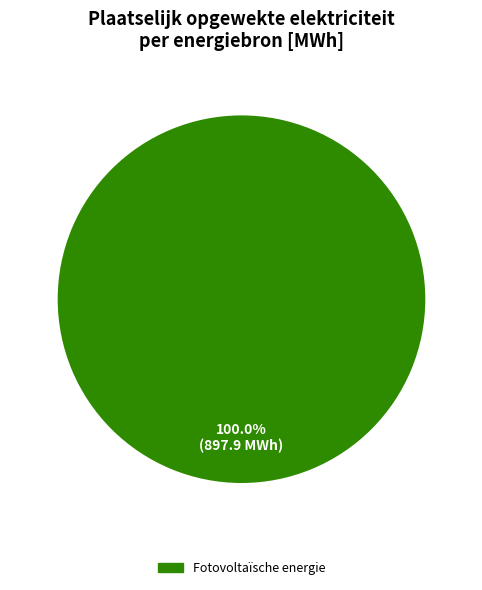

Is there any slice that represents more than half of the pie?

Yes